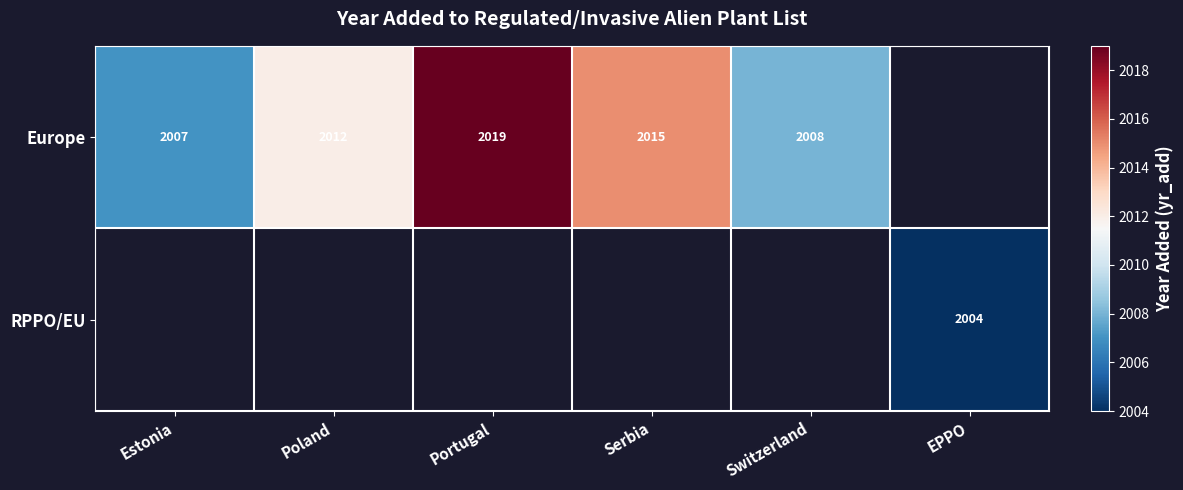

The value of Europe at Serbia is 3541. True or false?

False